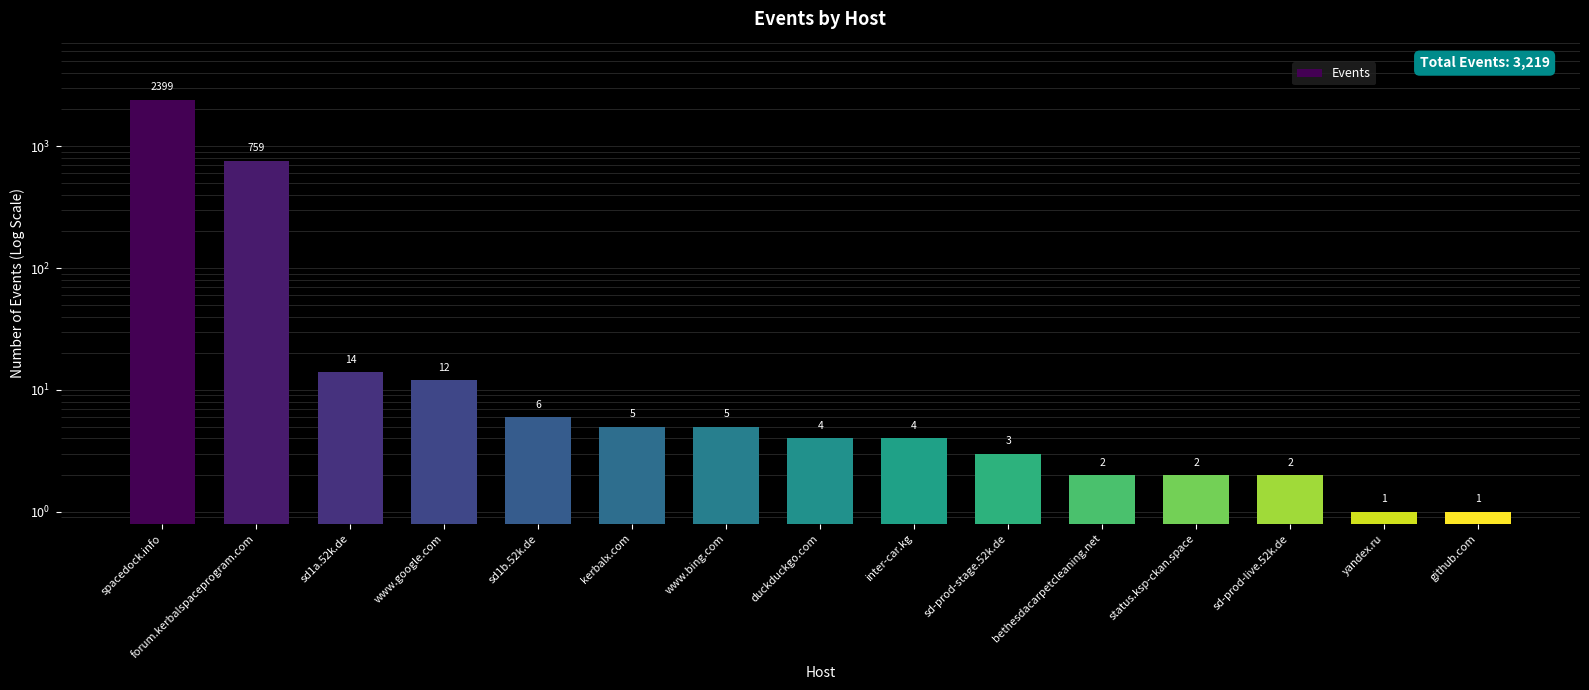

Between bethesdacarpetcleaning.net and www.google.com, which is larger?

www.google.com